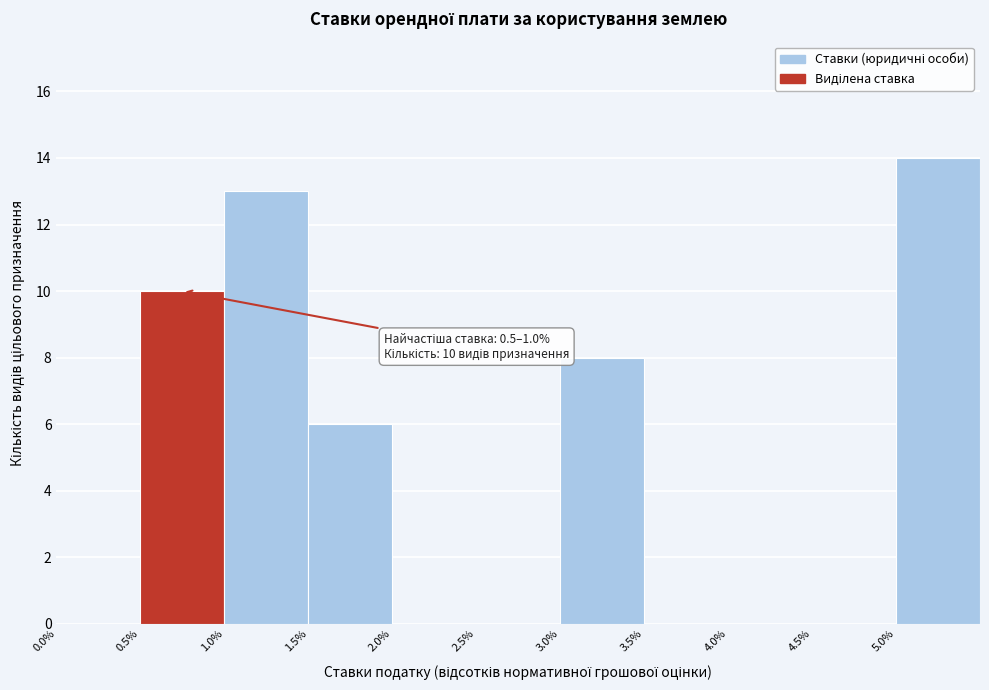

Over which range of the x-axis is the bar tallest?

5.0 to 5.5